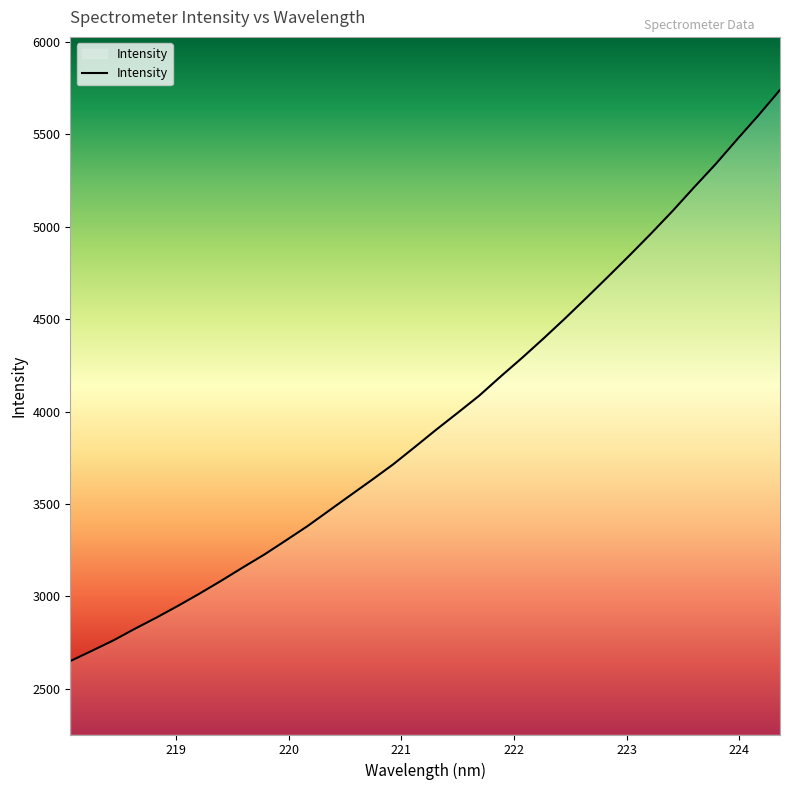

How many lines are shown in the chart?

1